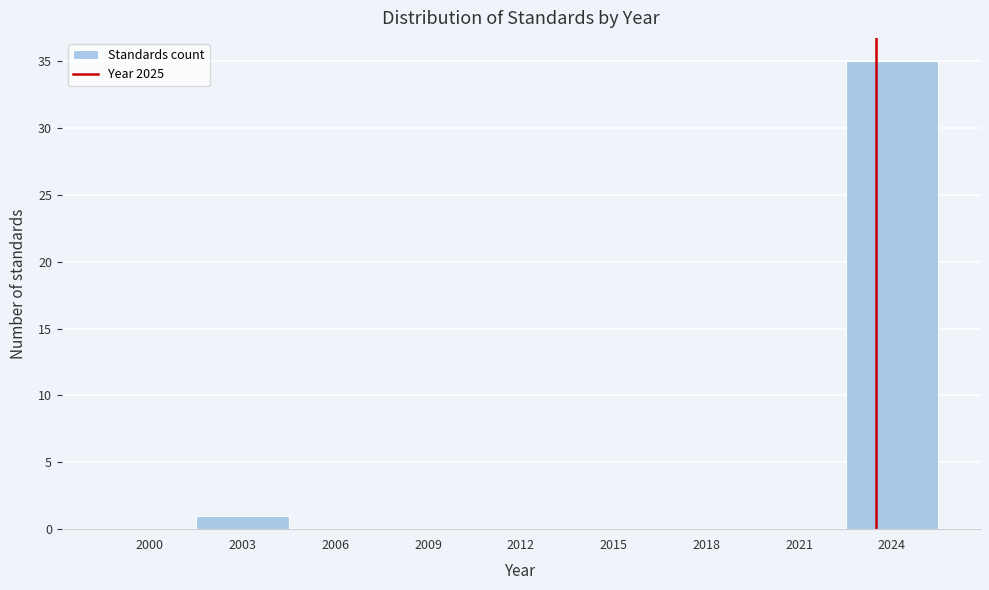

Reading left to right, extract all data points from this chart.

2000=0	2003=1	2006=0	2009=0	2012=0	2015=0	2018=0	2021=0	2024=35